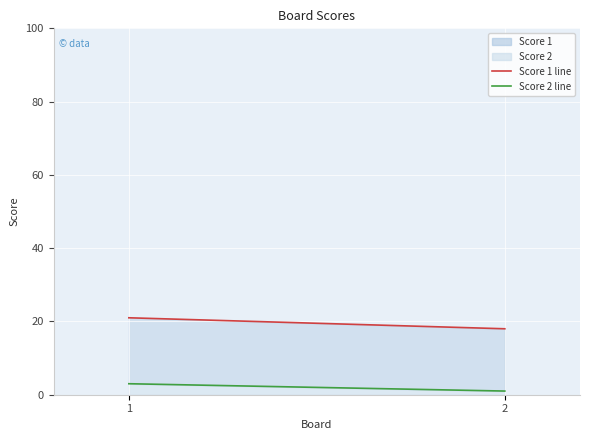

What is the difference between the highest and lowest values at 1?

18